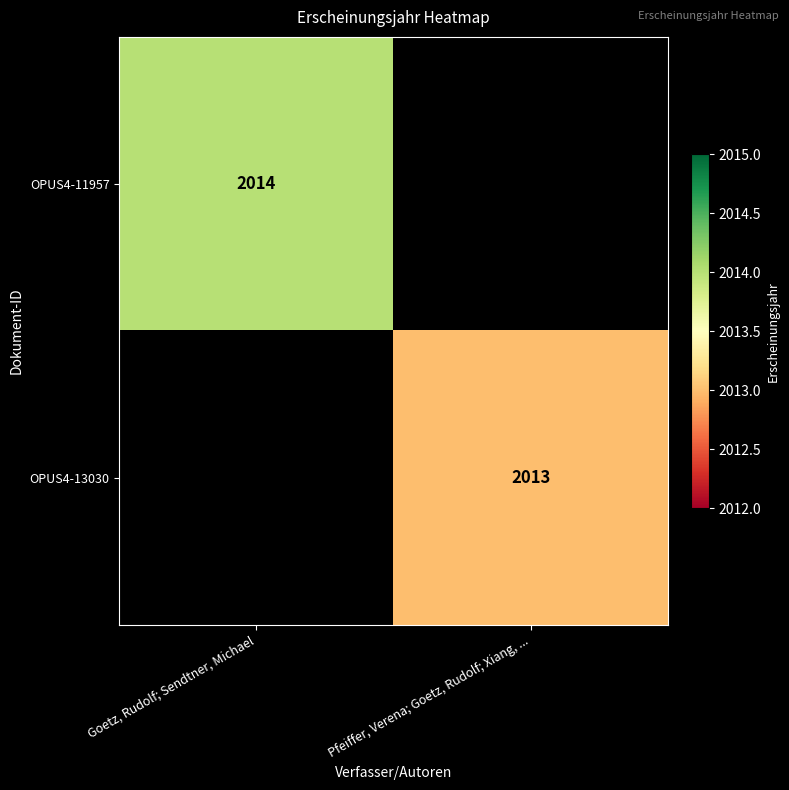

Is it true that OPUS4-11957 equals 2014 at Goetz, Rudolf; Sendtner, Michael?

True